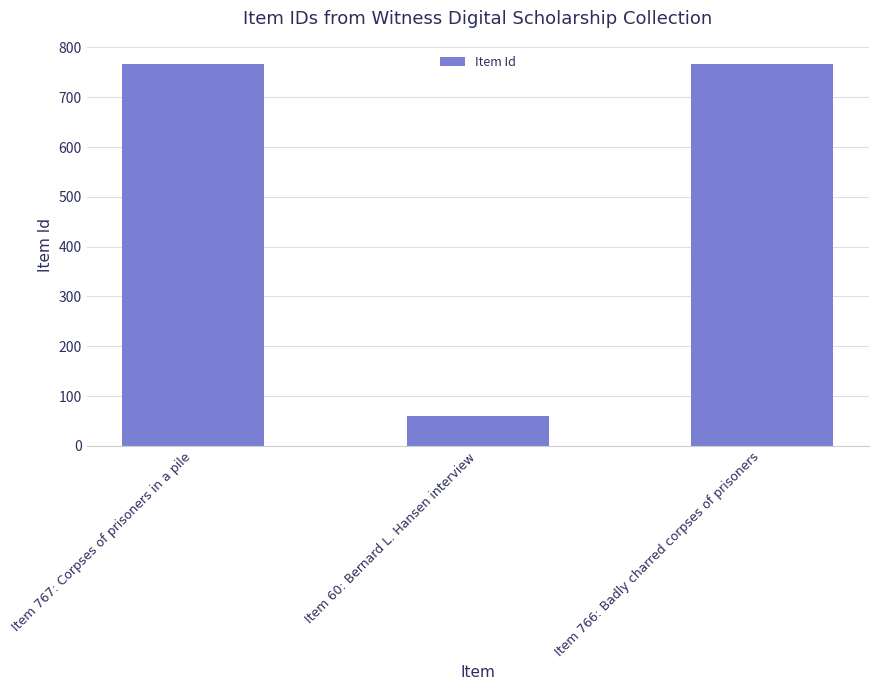

What is the sum of the values at Item 767: Corpses of prisoners in a pile and Item 60: Bernard L. Hansen interview?

827